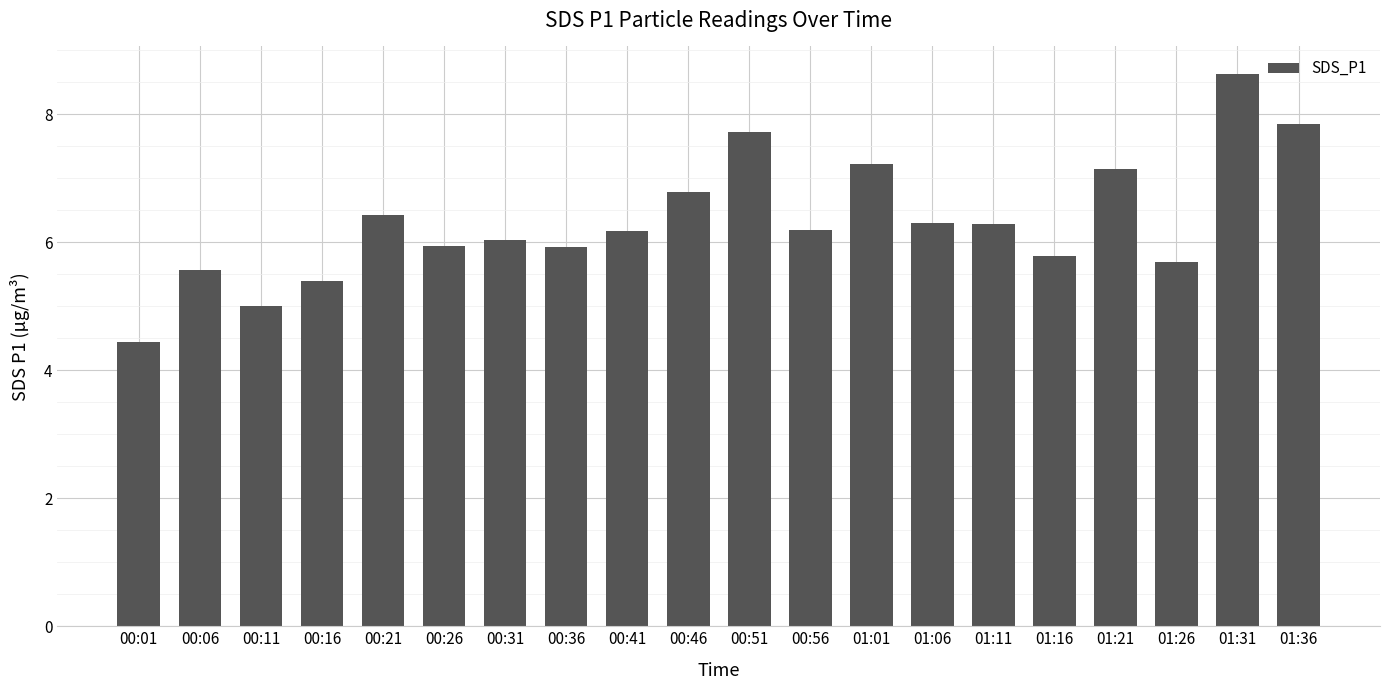

What is the difference between the values at 00:06 and 00:36?

0.4